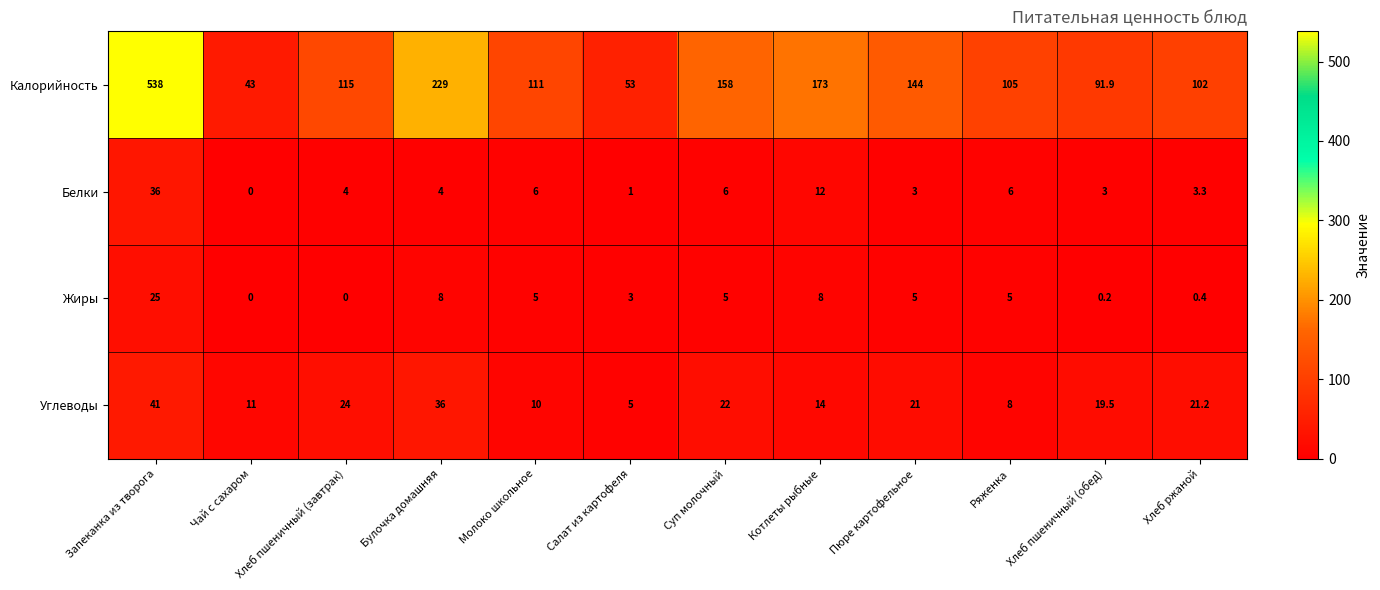

At which category is the sum across all series the highest?

Запеканка из творога